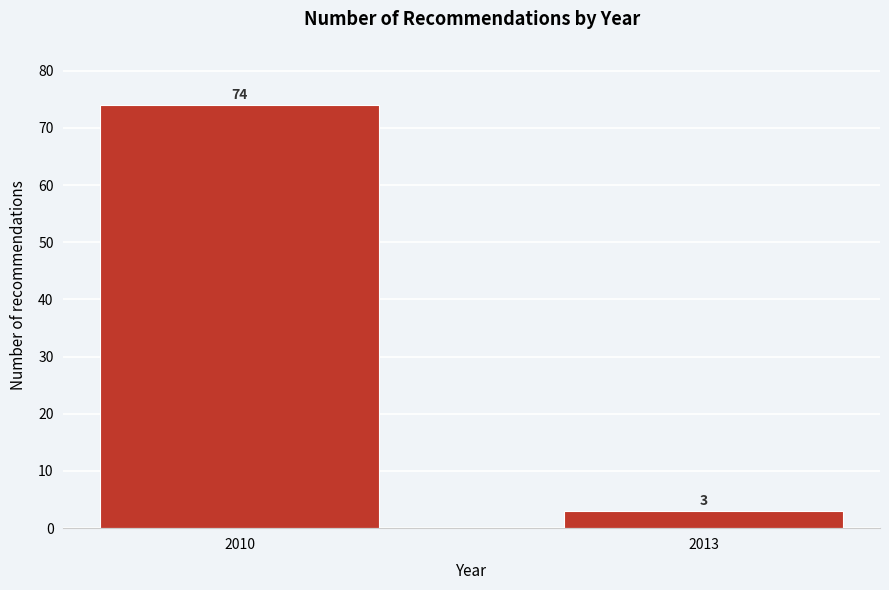

Reading right to left, list all the values displayed in this chart.

2013=3	2010=74